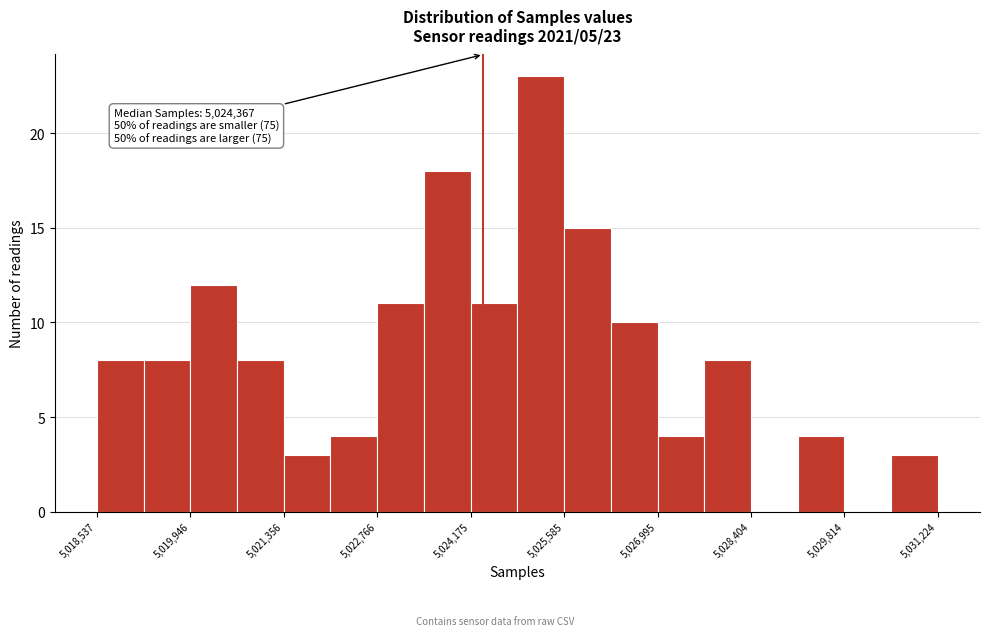

Read against the x-axis, roughly where is the centre of the tallest bar?

5025200